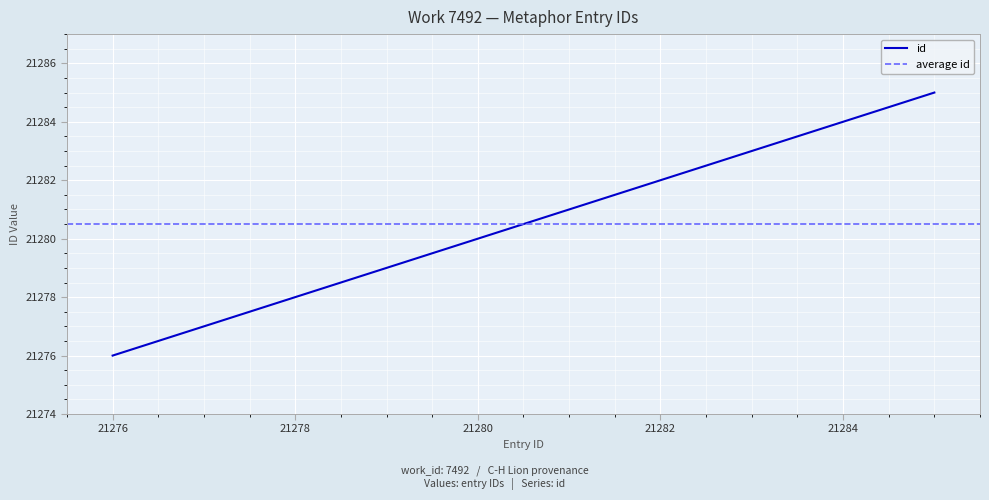

How many data points does each series have?

10